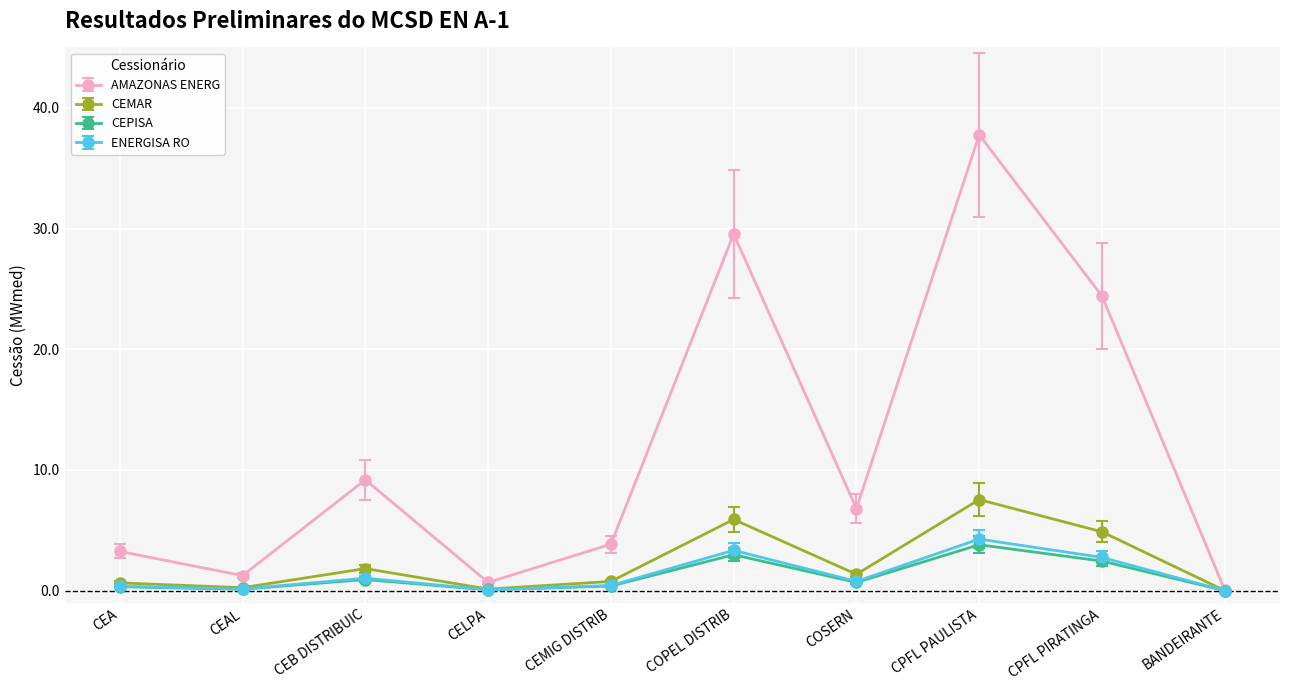

Which series has the widest spread of values?

AMAZONAS ENERG